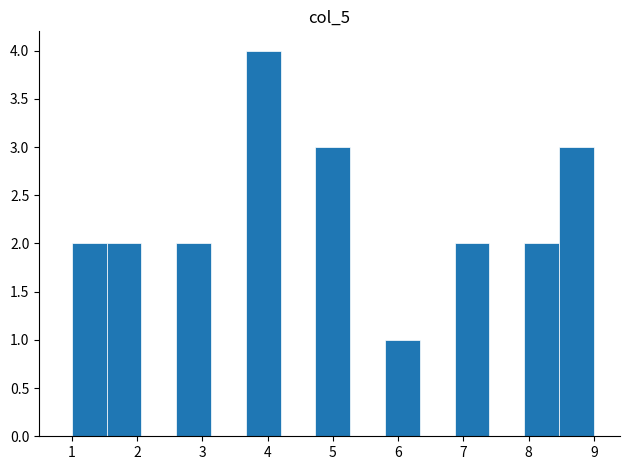

Reading left to right, list every bar in this chart as the range it spans on the x-axis followed by its height. Neither the bar edges nor the heights are printed on the chart, so give them approximately, as read against the axes.

1.0 to 1.5: 2
1.5 to 2.1: 2
2.1 to 2.6: 0
2.6 to 3.1: 2
3.1 to 3.7: 0
3.7 to 4.2: 4
4.2 to 4.7: 0
4.7 to 5.3: 3
5.3 to 5.8: 0
5.8 to 6.3: 1
6.3 to 6.9: 0
6.9 to 7.4: 2
7.4 to 7.9: 0
7.9 to 8.5: 2
8.5 to 9.0: 3